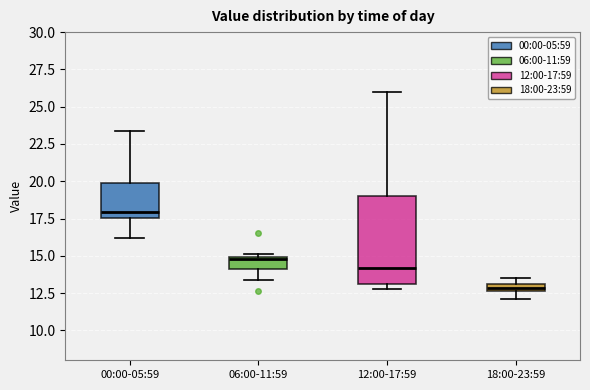

Where is the lower edge of the box for 18:00-23:59 on the y-axis? The values are not printed on the chart, so give them approximately, as read against the axis.

12.5